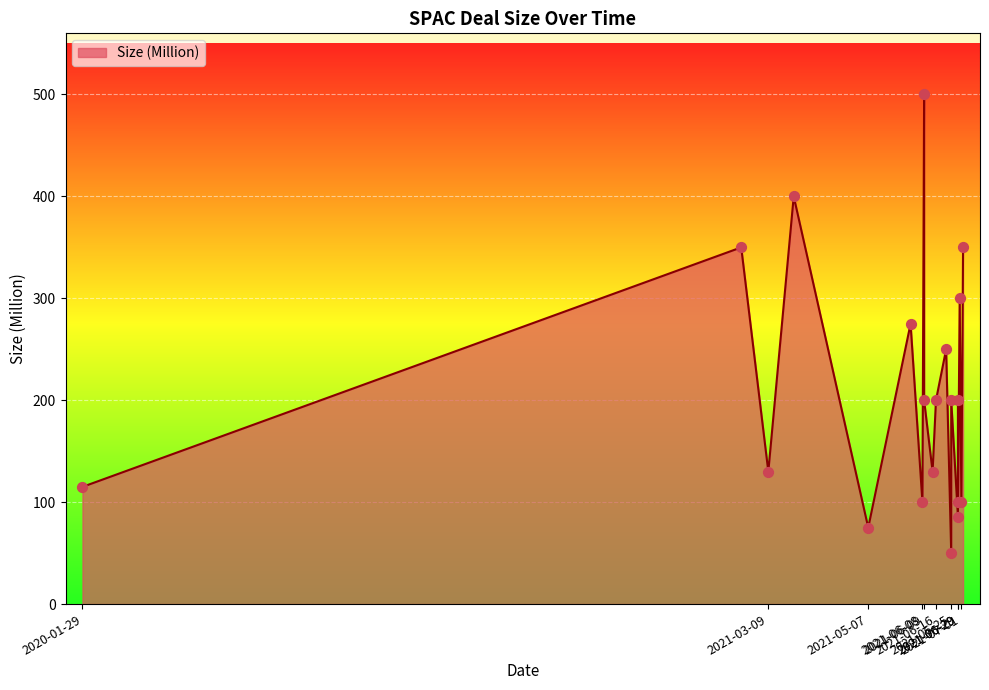

What is the change in value from 2021-03-09 to 2021-06-16?

+70